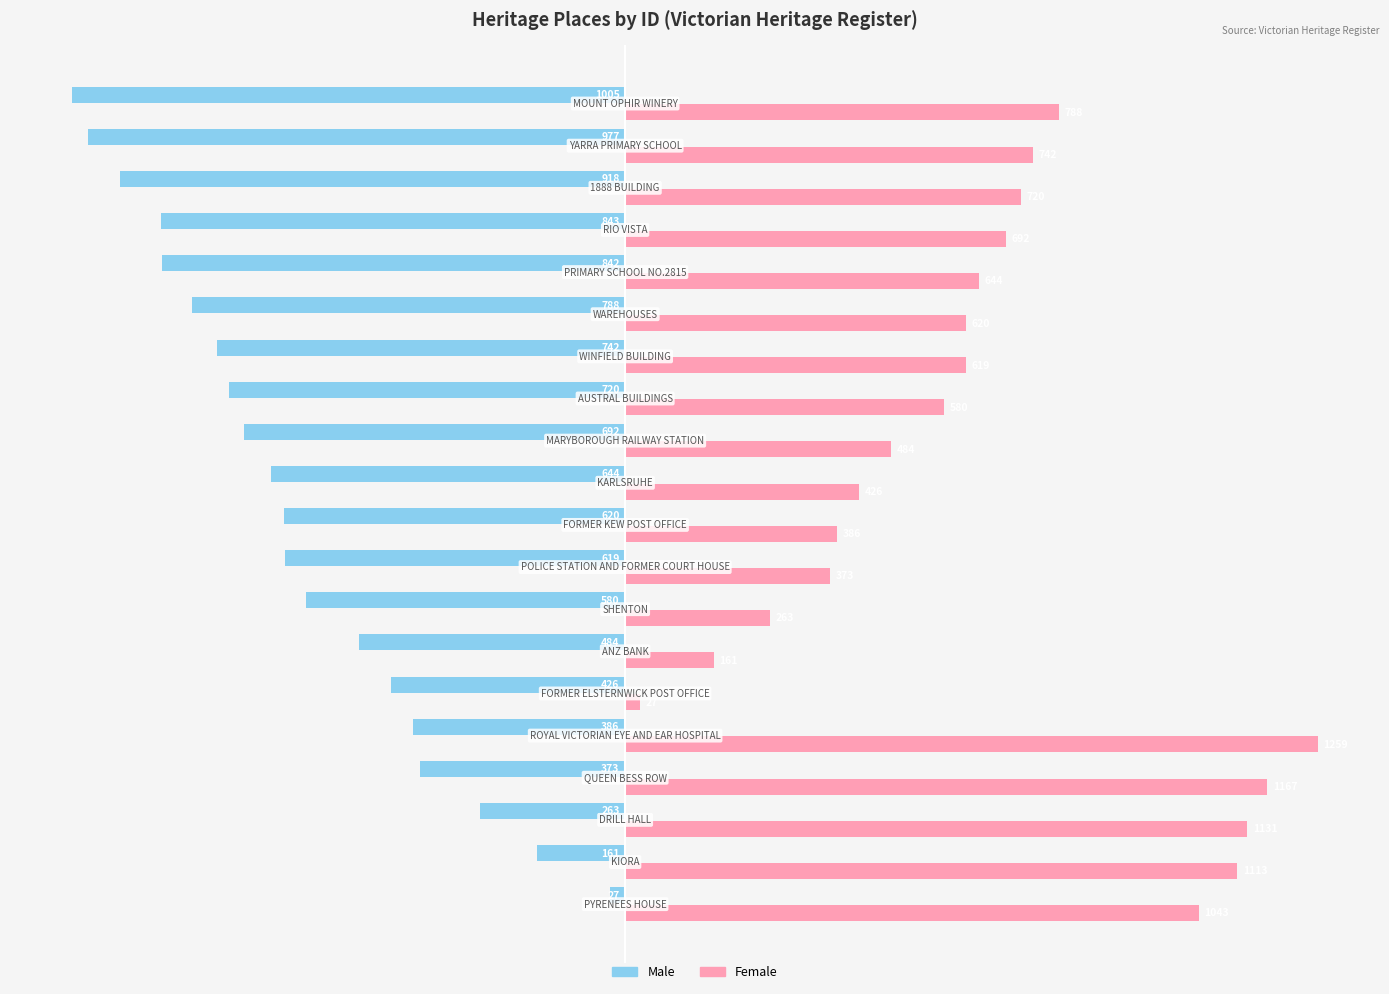

What are all the series names shown in the legend?

Male, Female